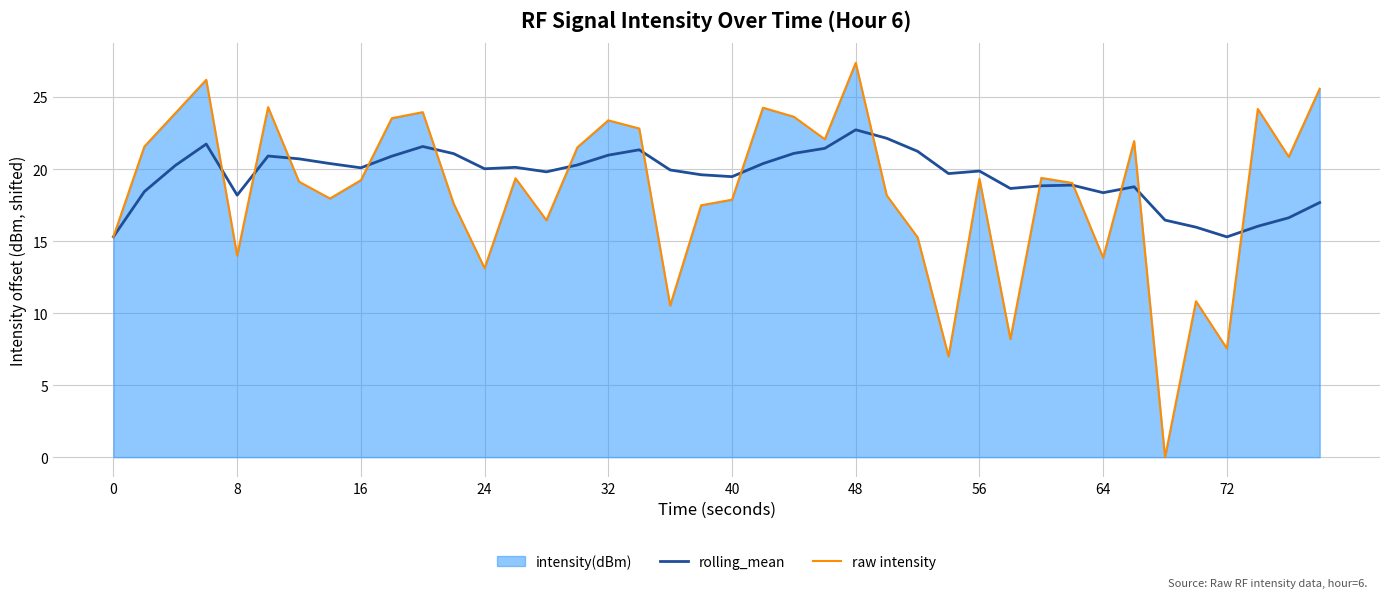

List the series in order of their peak value, highest first.

raw intensity, rolling_mean